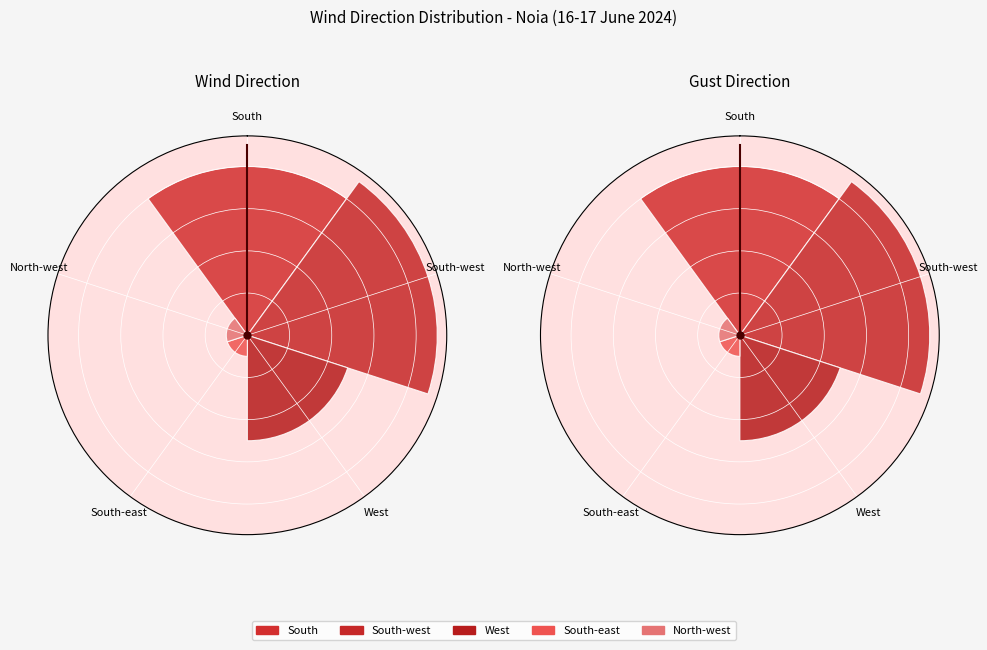

What is the change in value from West to North-west?

-4